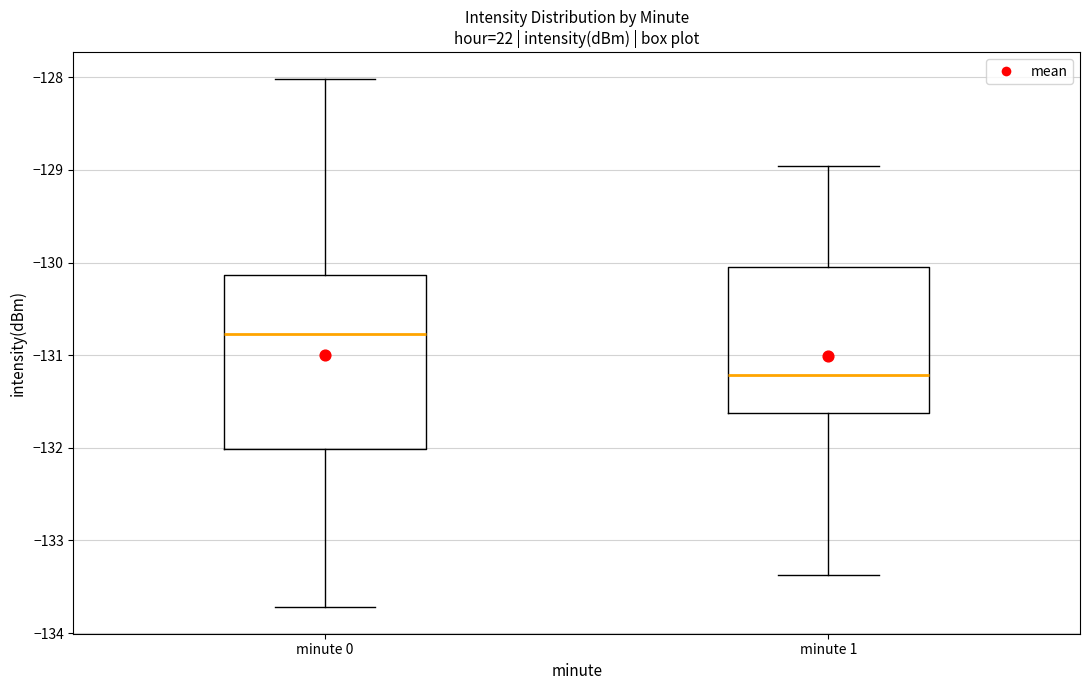

Where is the upper edge of the box for minute 1 on the y-axis? The values are not printed on the chart, so give them approximately, as read against the axis.

-130.0